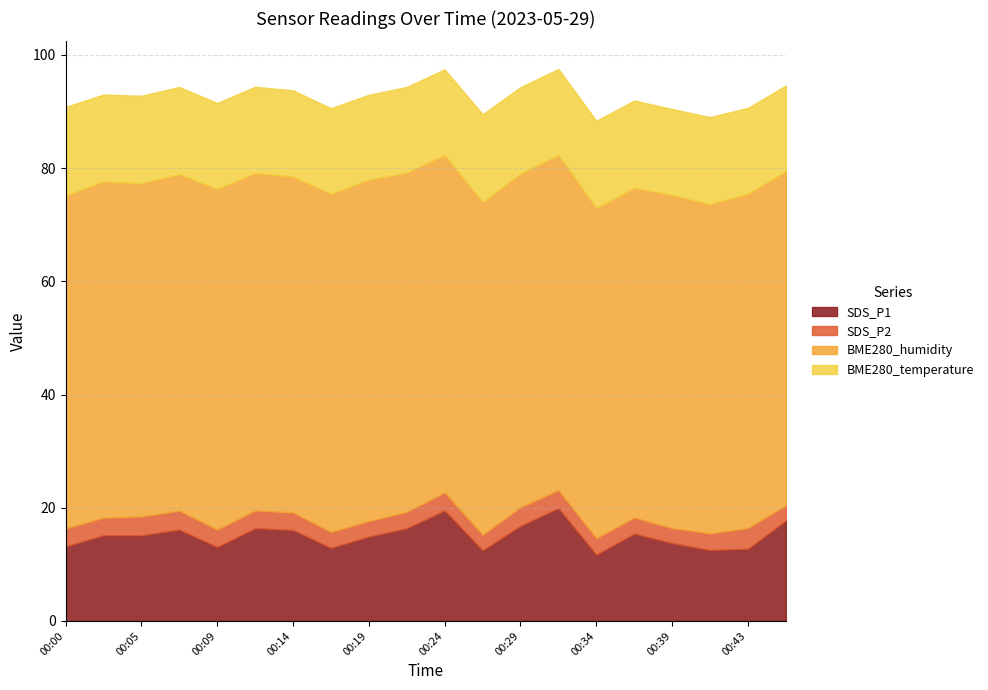

What is the sum of all SDS_P1 values?

302.3